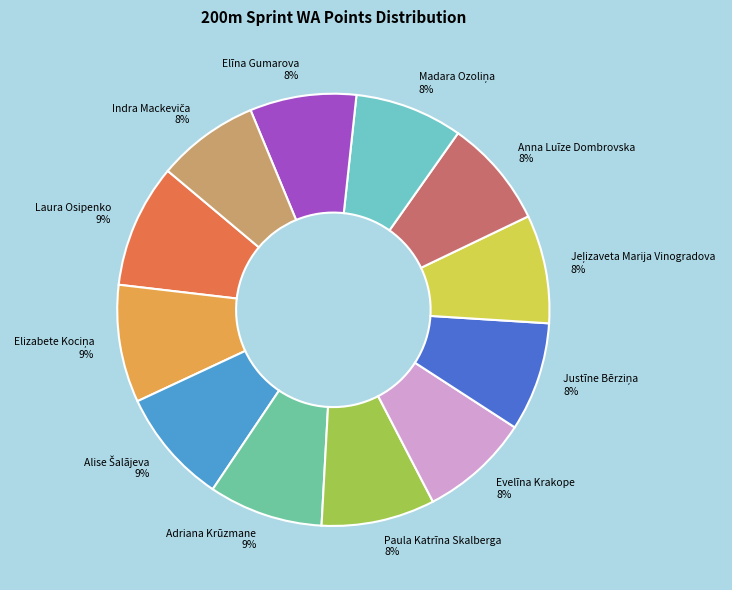

Is there any slice that represents more than half of the pie?

No